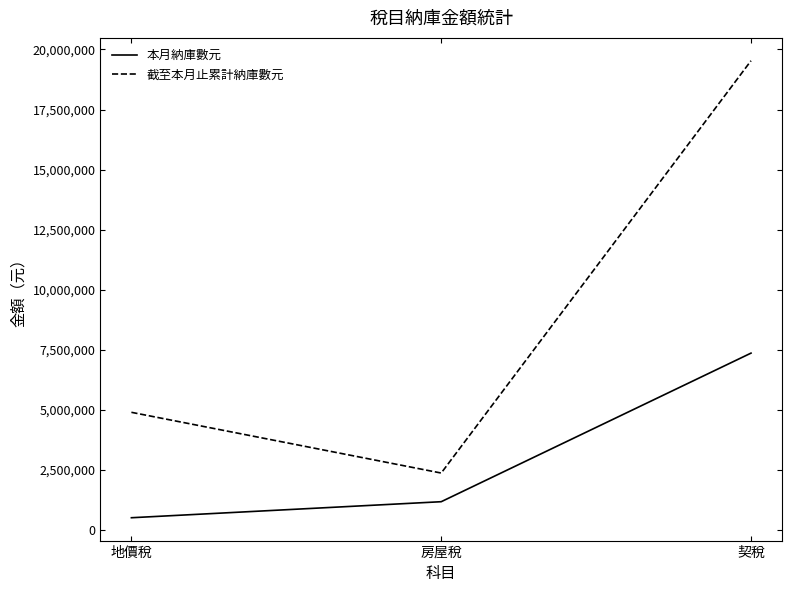

Read the 本月納庫數元 value at 契稅, to the nearest 50.

7363250